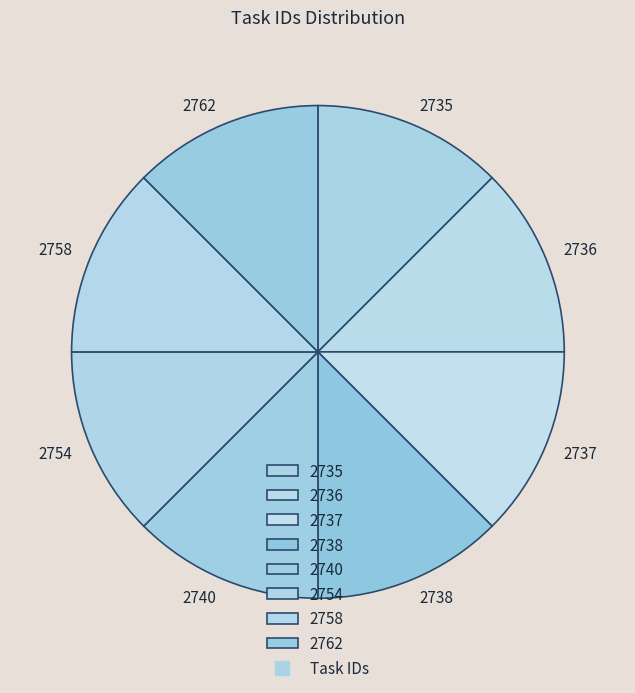

Approximately how many times larger is the value at 2735 compared to 2758?

1.0